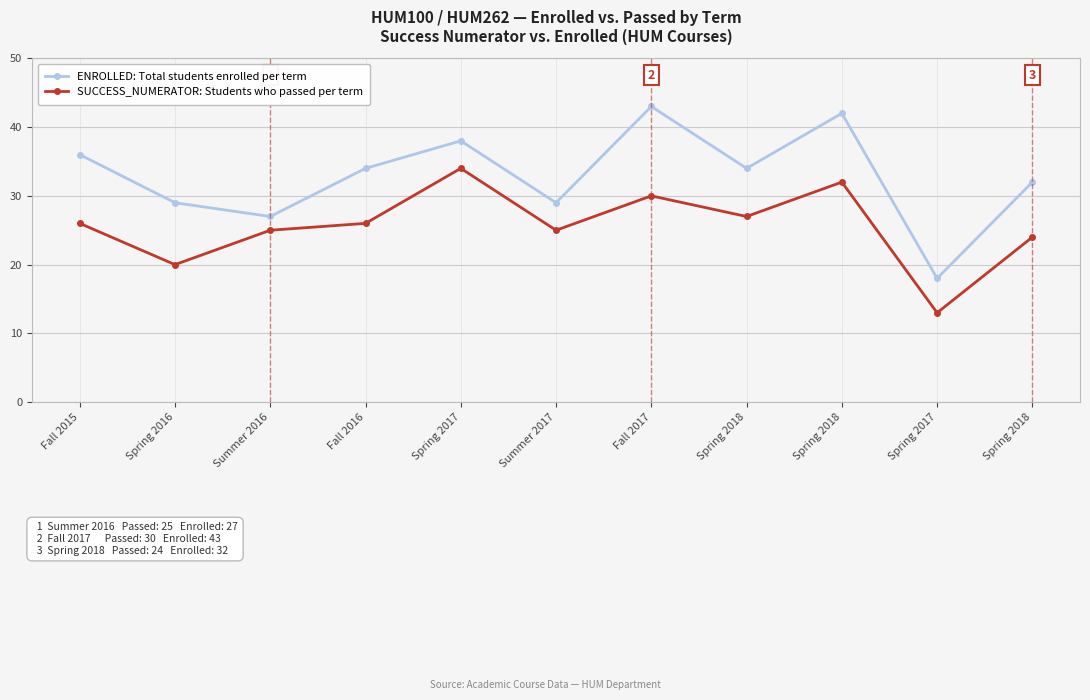

What are all the series names shown in the legend?

ENROLLED: Total students enrolled per term, SUCCESS_NUMERATOR: Students who passed per term